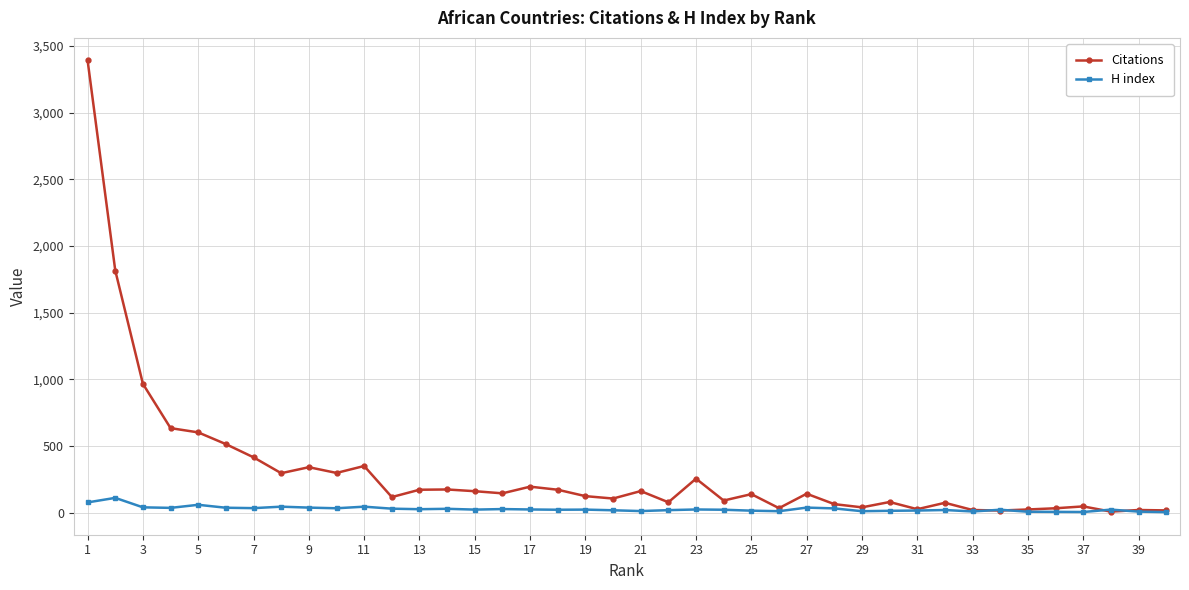

Which series has the largest total across all categories?

Citations